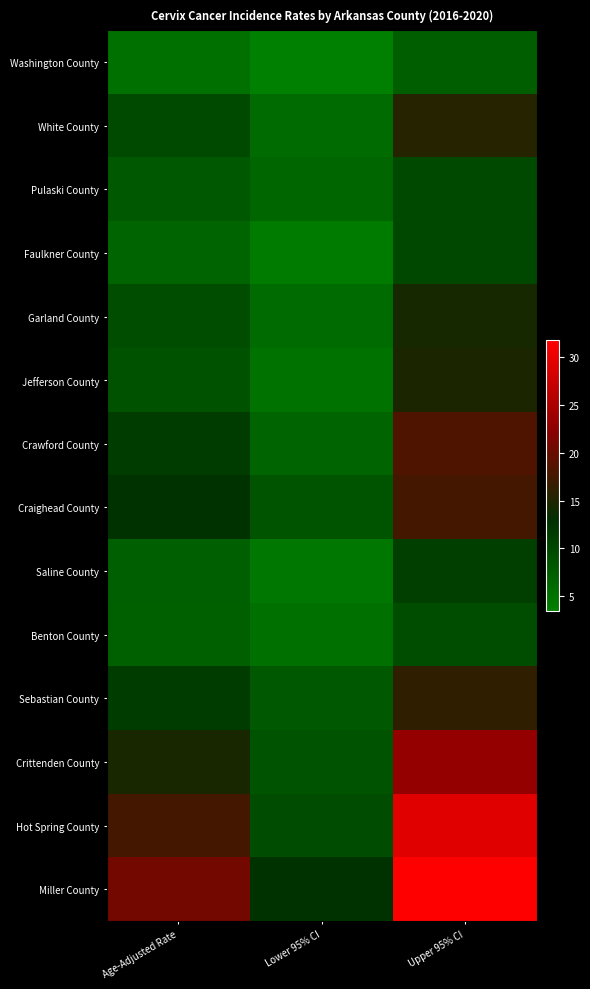

What is the difference between the highest and lowest values at Age-Adjusted Rate?

15.6